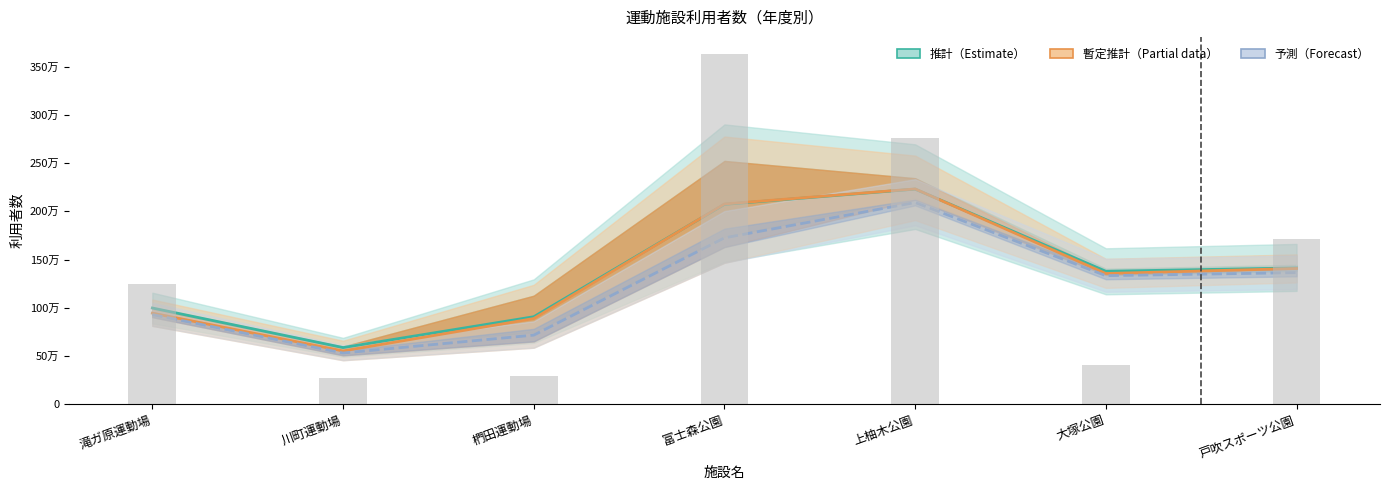

At which category is the sum across all series the highest?

上柚木公園